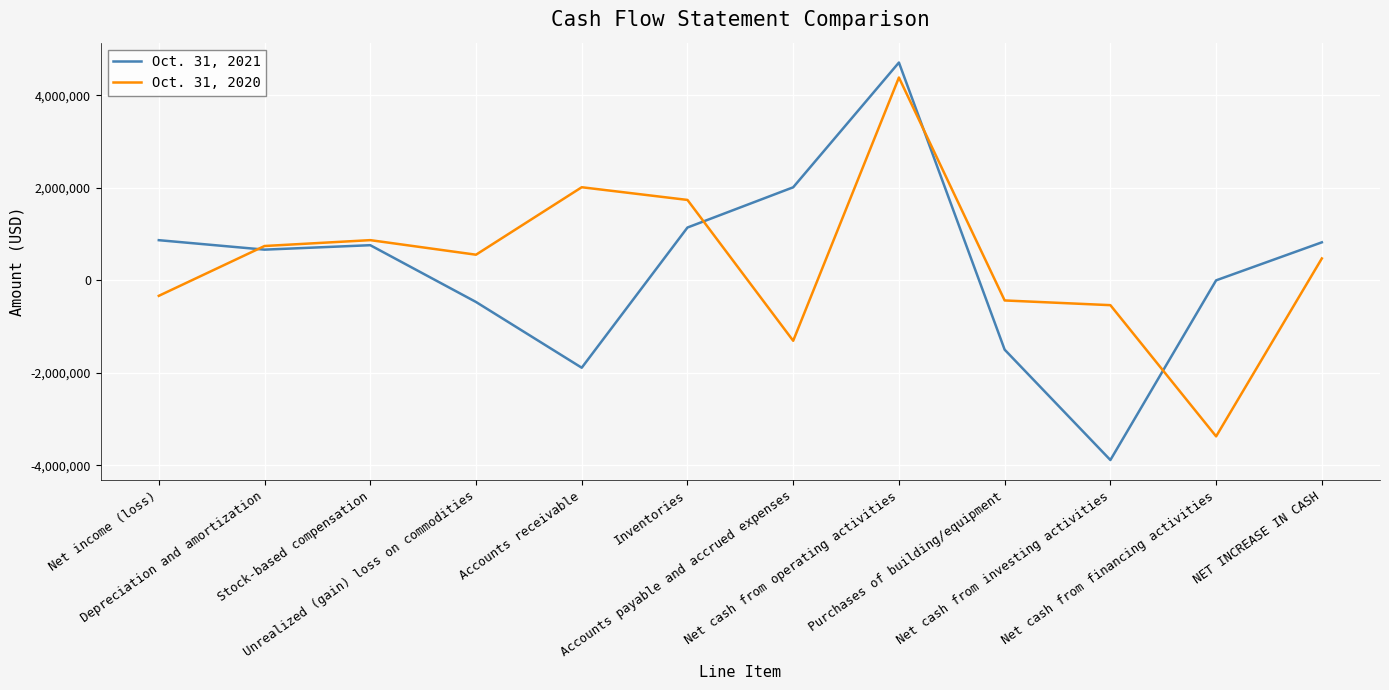

Does the chart have visible grid lines?

Yes